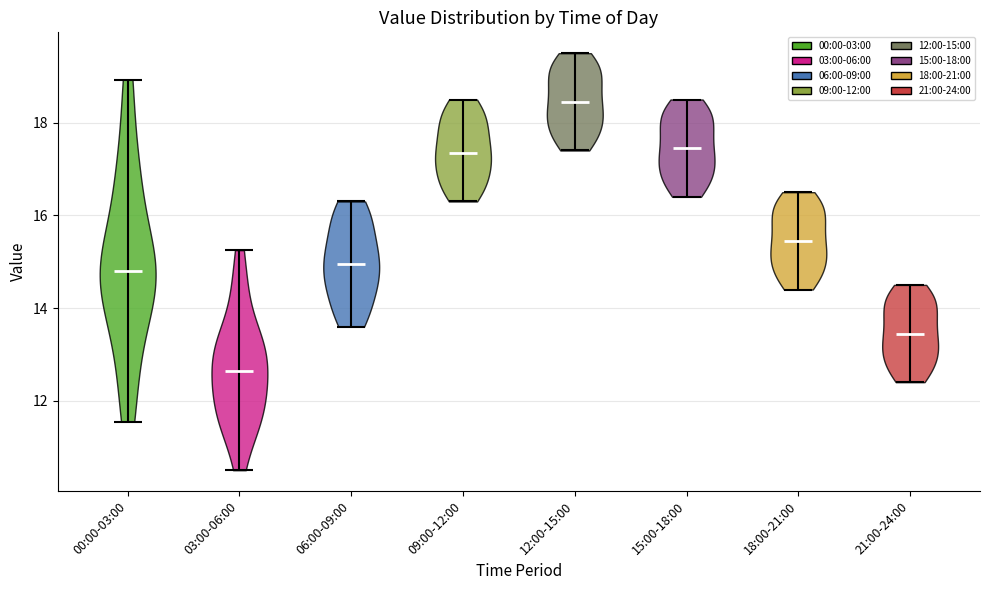

Reading left to right, read every violin against the y-axis: where its median line is, and the lowest and highest points it reaches. The values are not printed on the chart, so give them approximately, as read against the axis.

00:00-03:00: median line 14.8, lowest point 11.6, highest point 19.0
03:00-06:00: median line 12.6, lowest point 10.6, highest point 15.2
06:00-09:00: median line 15.0, lowest point 13.6, highest point 16.4
09:00-12:00: median line 17.4, lowest point 16.4, highest point 18.6
12:00-15:00: median line 18.4, lowest point 17.4, highest point 19.6
15:00-18:00: median line 17.4, lowest point 16.4, highest point 18.6
18:00-21:00: median line 15.4, lowest point 14.4, highest point 16.6
21:00-24:00: median line 13.4, lowest point 12.4, highest point 14.6